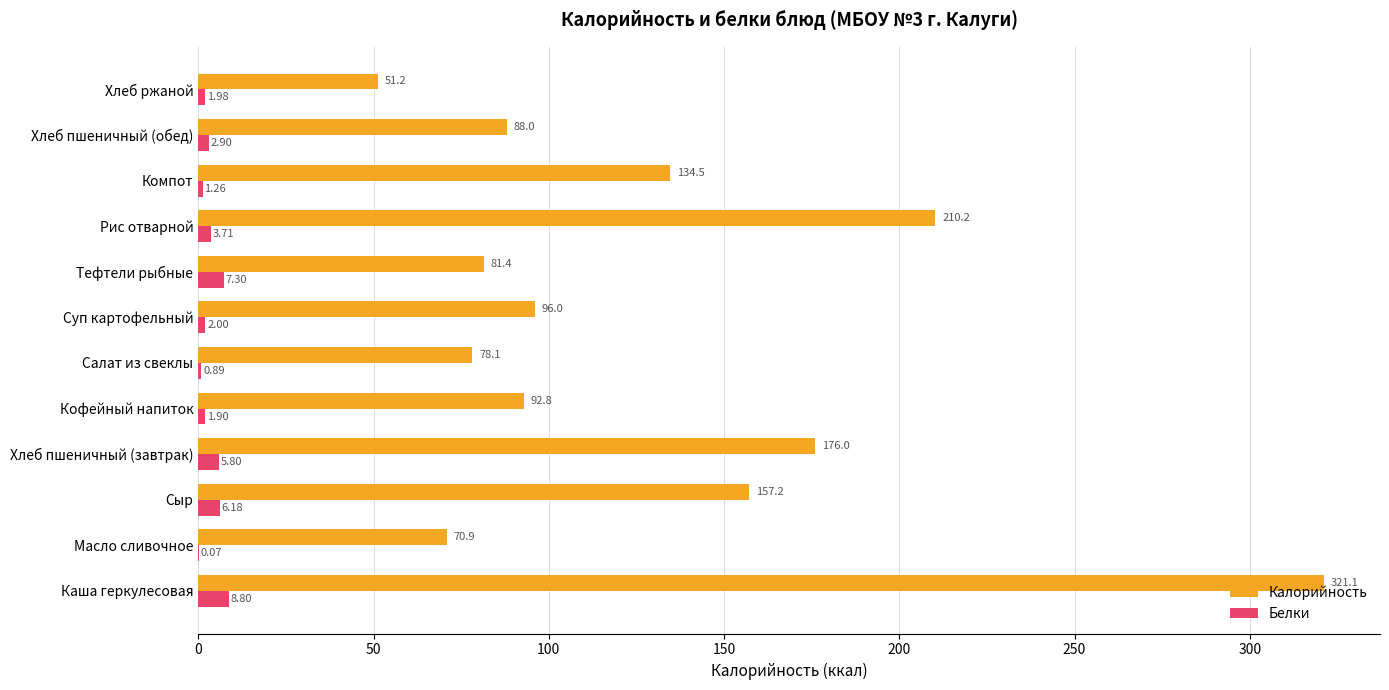

Which label corresponds to the largest value in the chart?

Каша геркулесовая